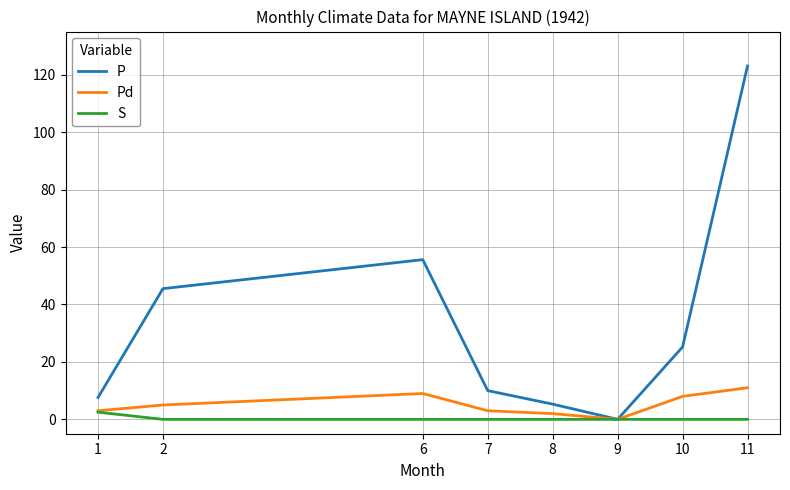

What is the greatest value displayed?

123.0